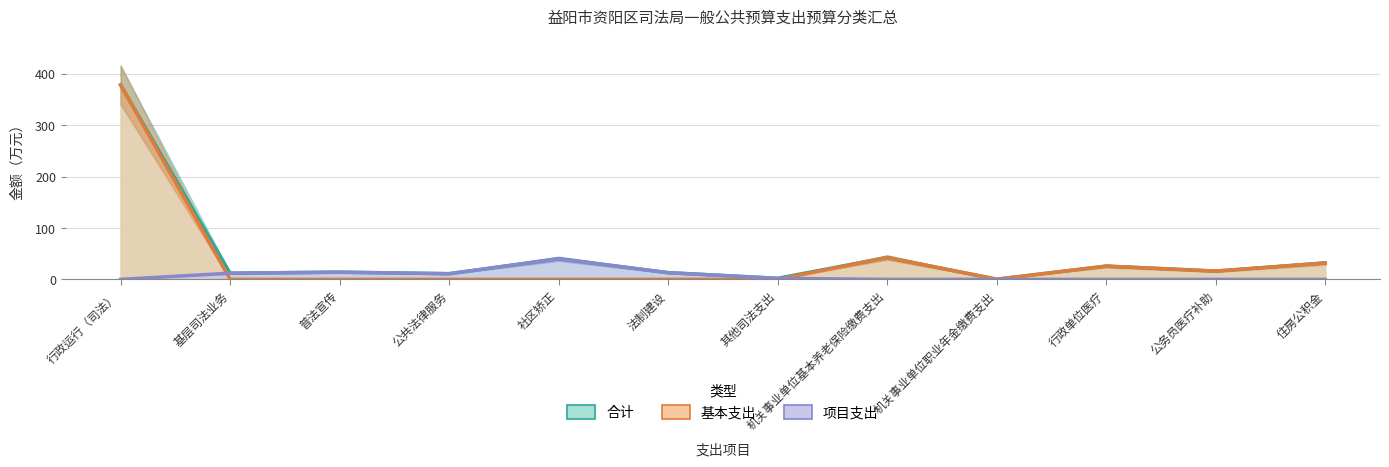

True or false: 项目支出 and 基本支出 intersect in this chart.

True